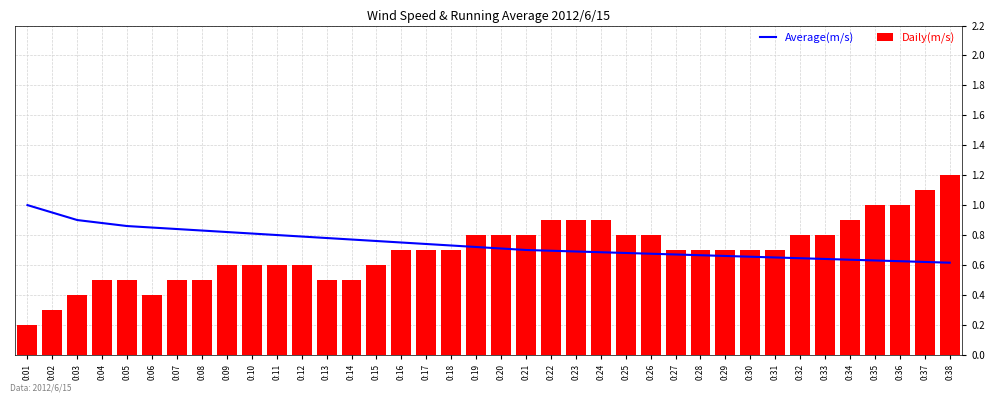

Rank the series by their maximum value, from highest to lowest.

Daily(m/s), Average(m/s)